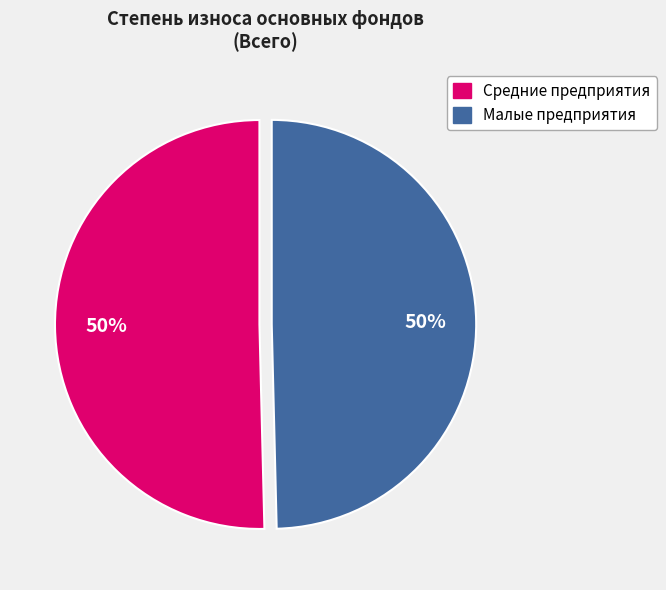

Do Малые предприятия and Средние предприятия together represent more than half of the pie?

Yes